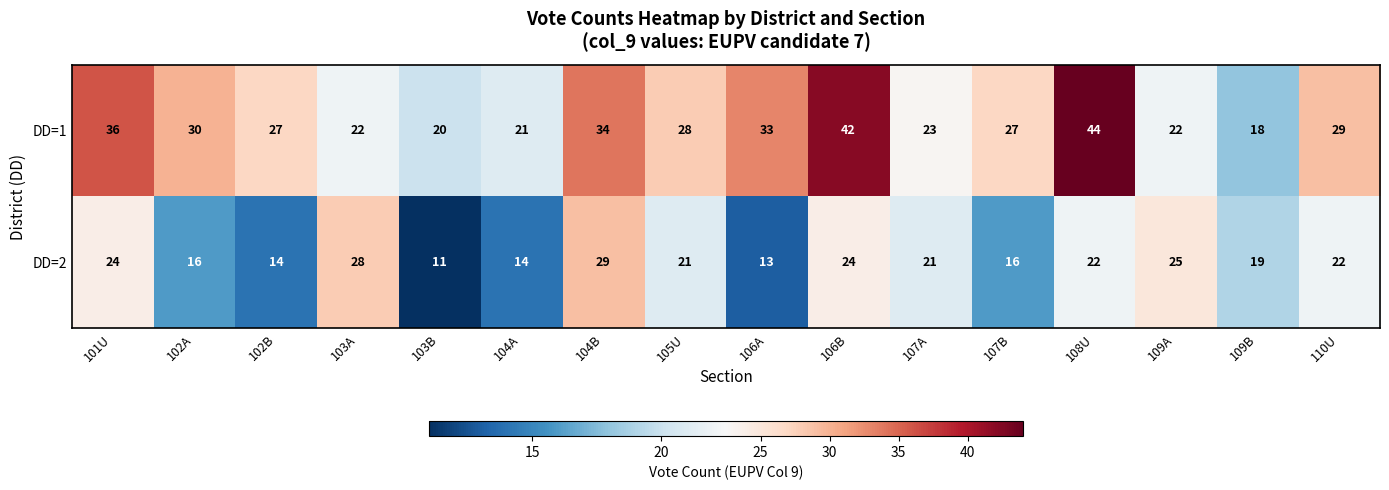

Rank the series by their maximum value, from highest to lowest.

DD=1, DD=2